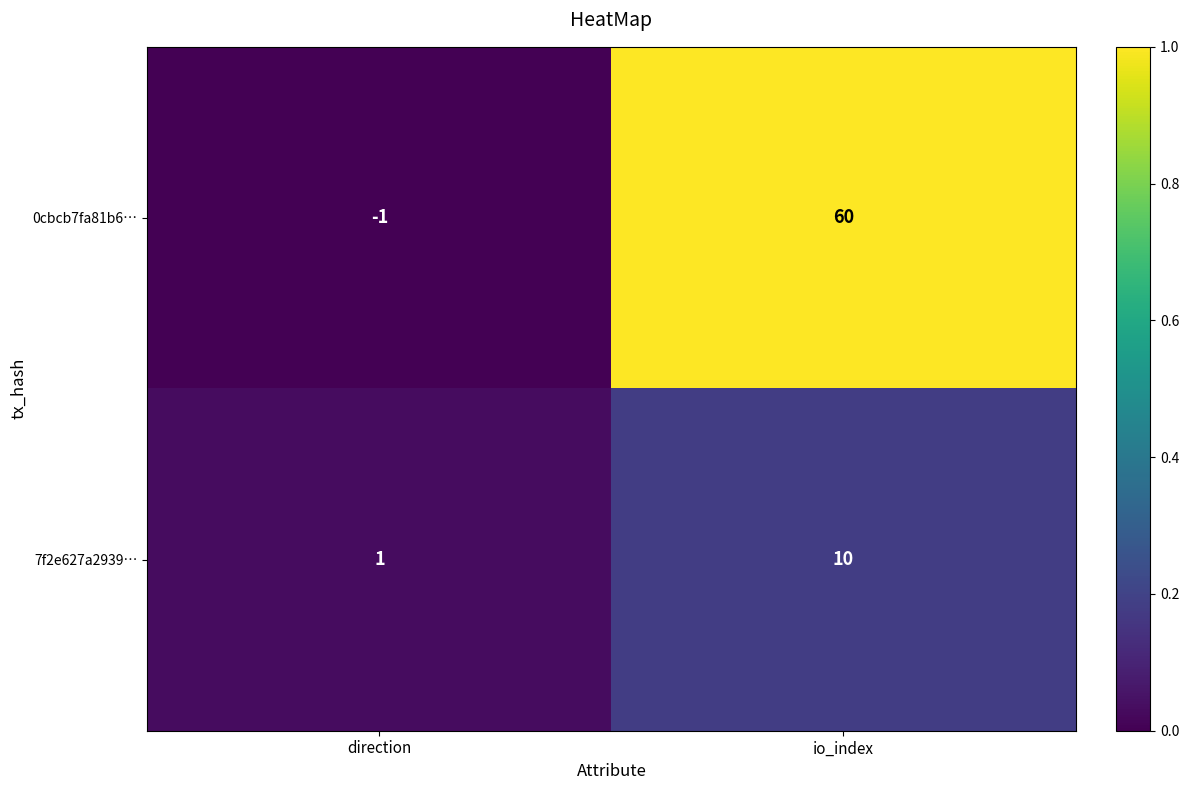

Rank the series by their maximum value, from highest to lowest.

0cbcb7fa81b6…, 7f2e627a2939…